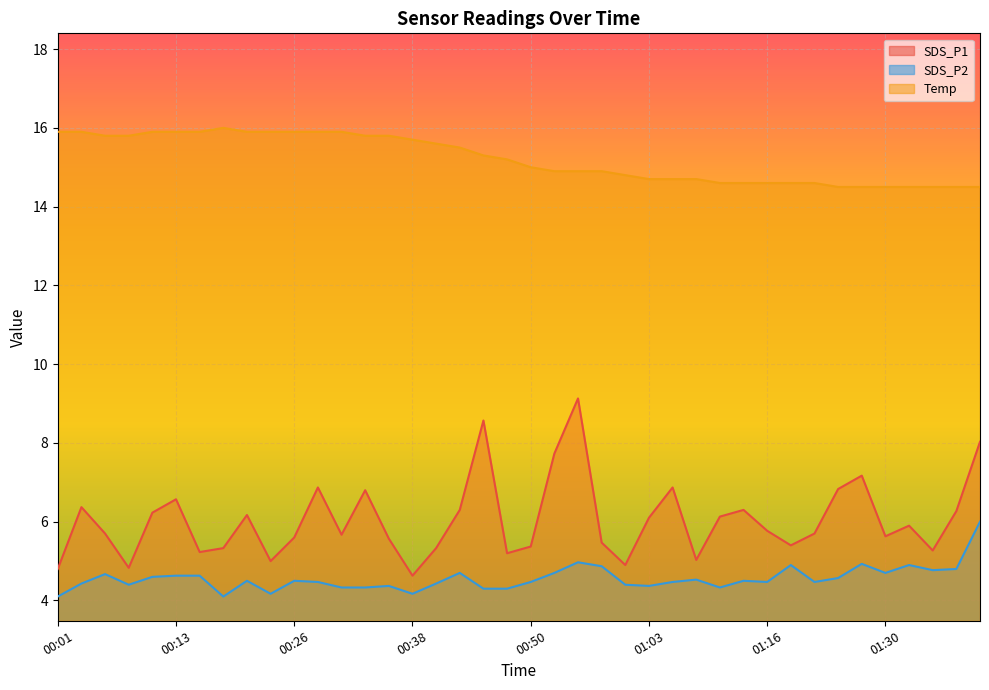

Reading right to left, what are all the values shown in this chart?

SDS_P1: 01:42=8.0	01:40=6.3	01:36=5.3	01:34=5.9	01:30=5.6	01:28=7.2	01:25=6.8	01:22=5.7	01:19=5.4	01:16=5.8	01:14=6.3	01:11=6.1	01:08=5.0	01:05=6.9	01:03=6.1	01:00=4.9	00:58=5.5	00:55=9.1	00:53=7.7	00:50=5.4	00:48=5.2	00:45=8.6	00:43=6.3	00:40=5.3	00:38=4.6	00:35=5.6	00:33=6.8	00:31=5.7	00:28=6.9	00:26=5.6	00:23=5.0	00:21=6.2	00:18=5.3	00:16=5.2	00:13=6.6	00:11=6.2	00:08=4.8	00:06=5.7	00:03=6.4	00:01=4.8
SDS_P2: 01:42=6.0	01:40=4.8	01:36=4.8	01:34=4.9	01:30=4.7	01:28=4.9	01:25=4.6	01:22=4.5	01:19=4.9	01:16=4.5	01:14=4.5	01:11=4.3	01:08=4.5	01:05=4.5	01:03=4.4	01:00=4.4	00:58=4.9	00:55=5.0	00:53=4.7	00:50=4.5	00:48=4.3	00:45=4.3	00:43=4.7	00:40=4.4	00:38=4.2	00:35=4.4	00:33=4.3	00:31=4.3	00:28=4.5	00:26=4.5	00:23=4.2	00:21=4.5	00:18=4.1	00:16=4.6	00:13=4.6	00:11=4.6	00:08=4.4	00:06=4.7	00:03=4.4	00:01=4.1
Temp: 01:42=14.5	01:40=14.5	01:36=14.5	01:34=14.5	01:30=14.5	01:28=14.5	01:25=14.5	01:22=14.6	01:19=14.6	01:16=14.6	01:14=14.6	01:11=14.6	01:08=14.7	01:05=14.7	01:03=14.7	01:00=14.8	00:58=14.9	00:55=14.9	00:53=14.9	00:50=15.0	00:48=15.2	00:45=15.3	00:43=15.5	00:40=15.6	00:38=15.7	00:35=15.8	00:33=15.8	00:31=15.9	00:28=15.9	00:26=15.9	00:23=15.9	00:21=15.9	00:18=16.0	00:16=15.9	00:13=15.9	00:11=15.9	00:08=15.8	00:06=15.8	00:03=15.9	00:01=15.9